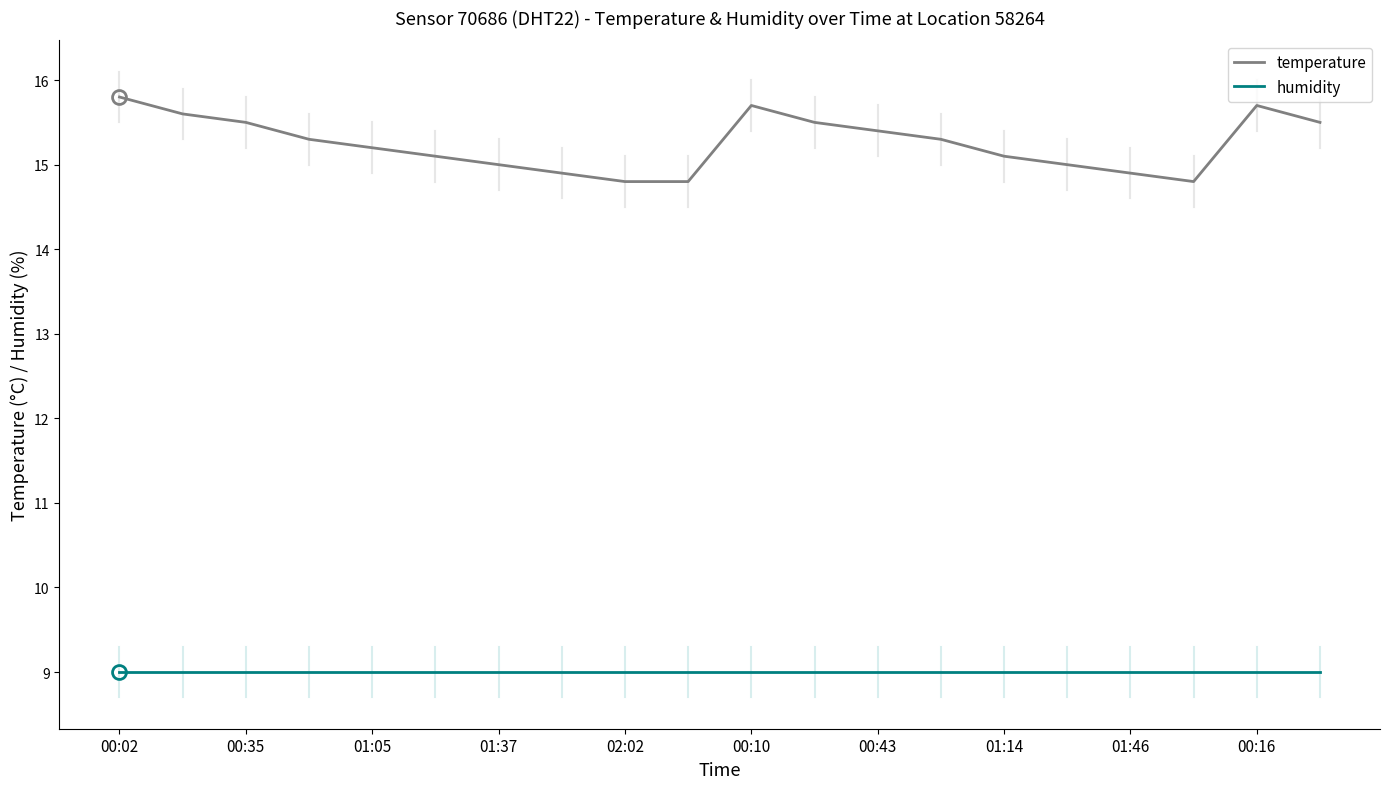

Reading left to right, what are all the values shown in this chart?

temperature: 15.8	15.6	15.5	15.3	15.2	15.1	15.0	14.9	14.8	14.8	15.7	15.5	15.4	15.3	15.1	15.0	14.9	14.8	15.7	15.5
humidity: 9.0	9.0	9.0	9.0	9.0	9.0	9.0	9.0	9.0	9.0	9.0	9.0	9.0	9.0	9.0	9.0	9.0	9.0	9.0	9.0